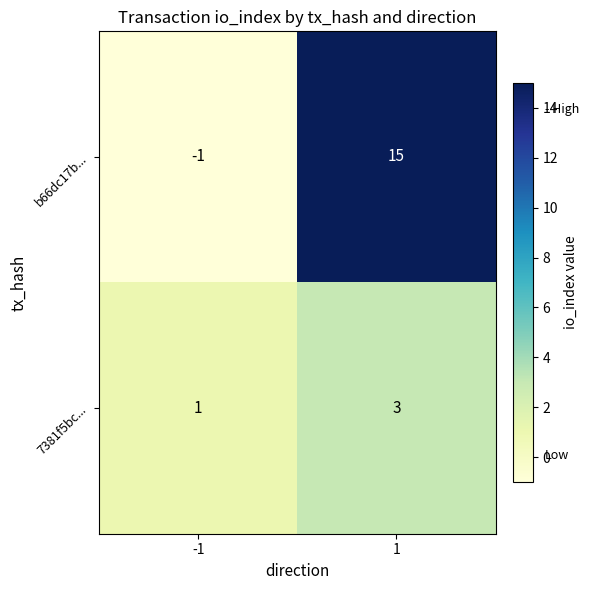

List the series in order of their overall mean, lowest first.

7381f5bc..., b66dc17b...